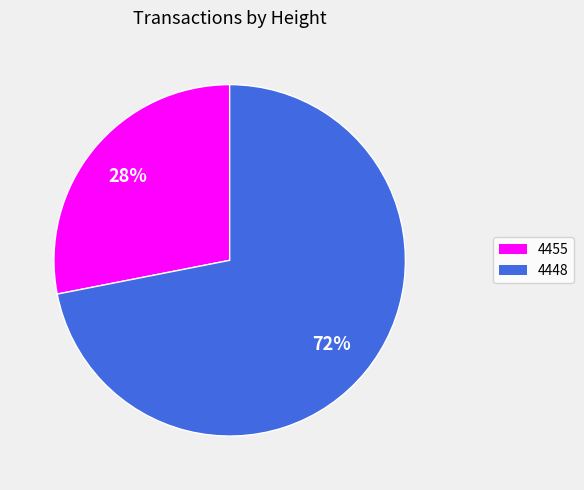

What is the ratio of the value at 4448 to the value at 4455?

2.6